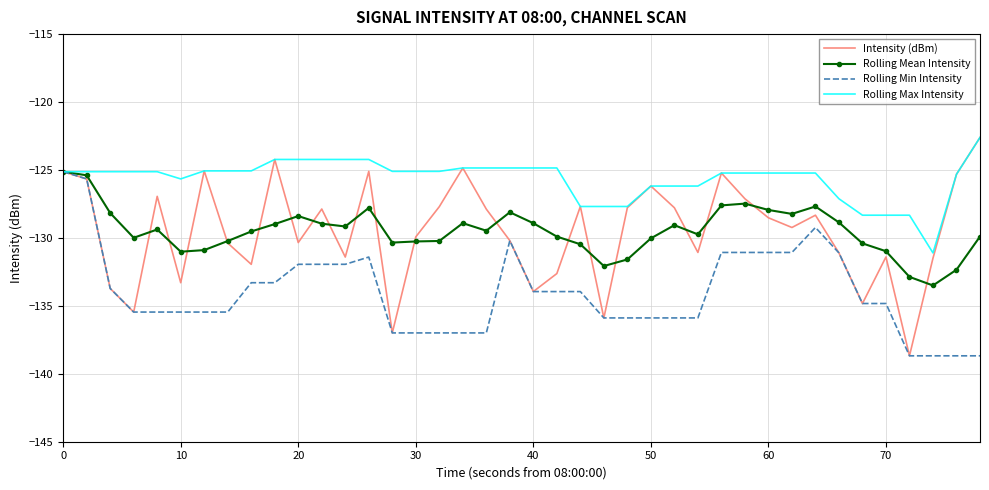

Which series has the largest range (max minus min)?

Intensity (dBm)